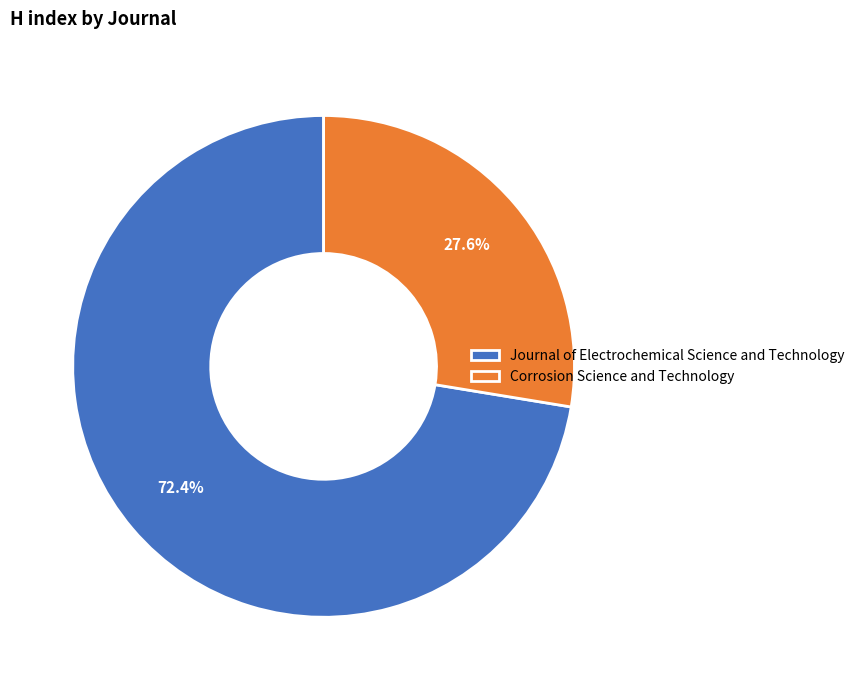

How many slices are in this pie chart?

2